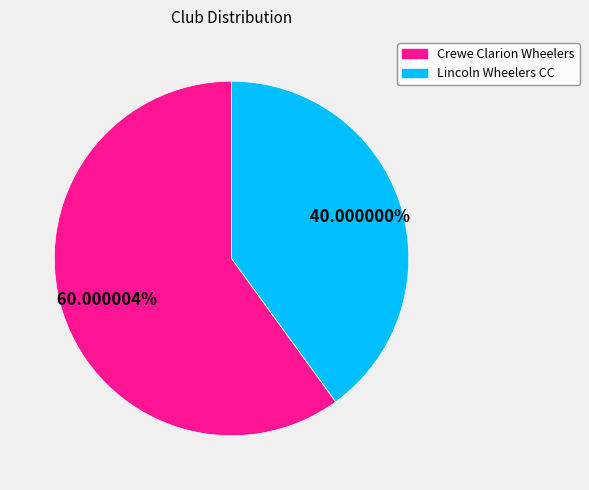

To the nearest percent, what is the average slice percentage?

50%